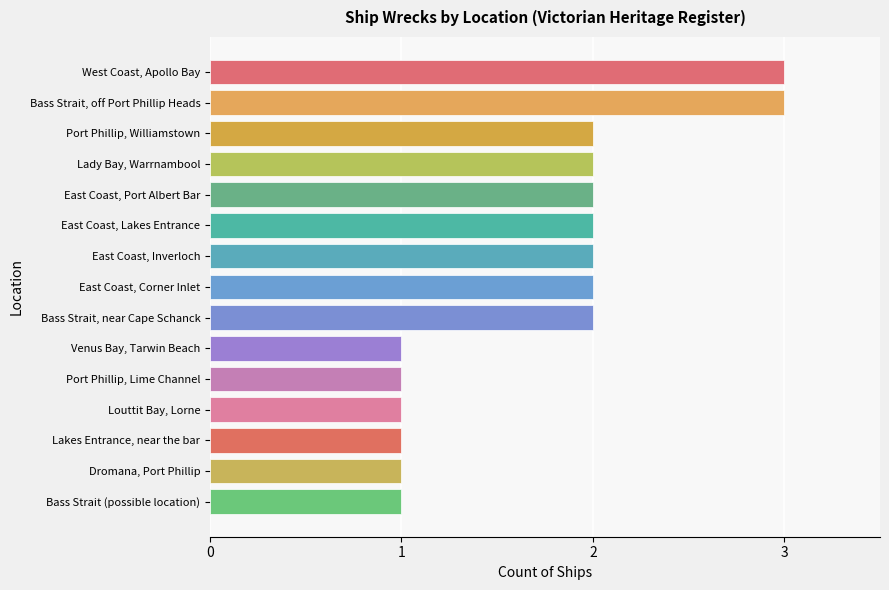

Read the value at West Coast, Apollo Bay.

3